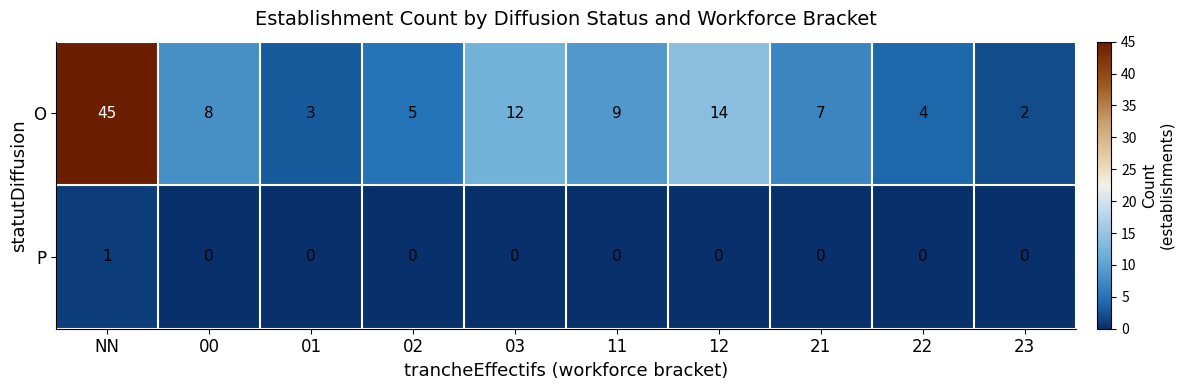

Is it true that O equals 3 at 01?

True